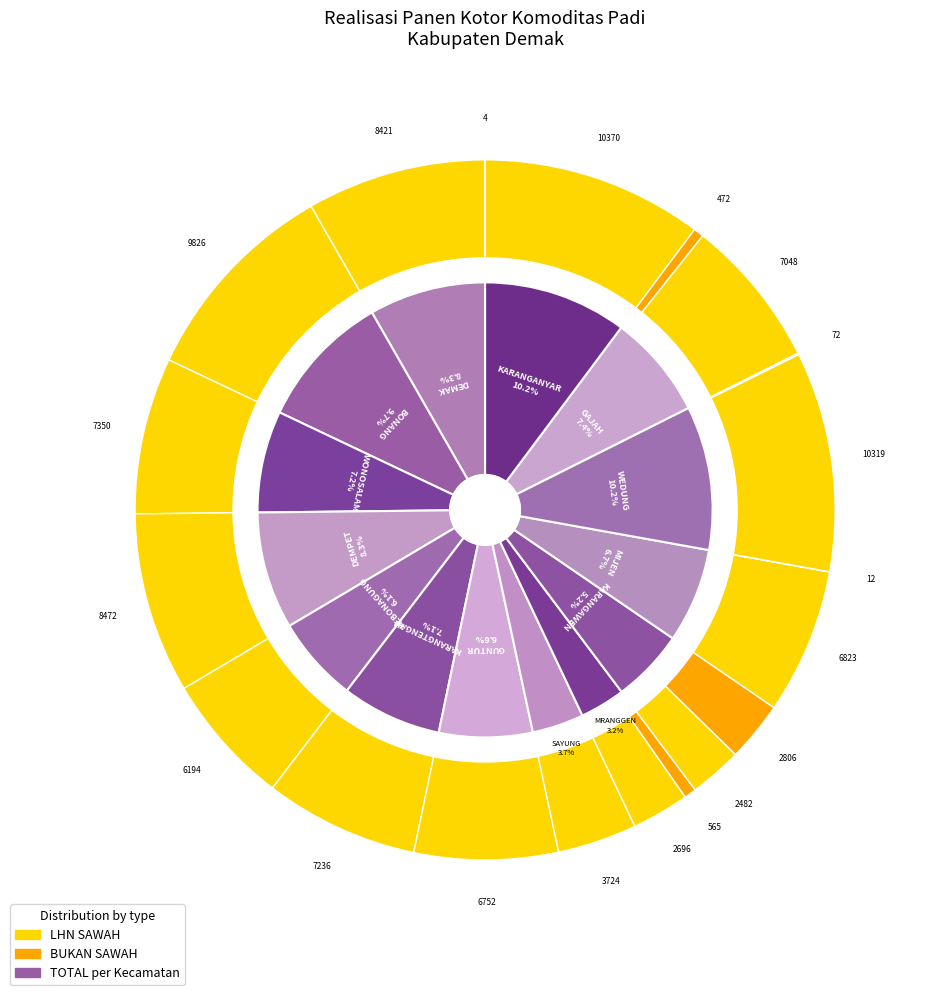

Between DEMAK and BONANG, which series saw the biggest shift?

LHN SAWAH